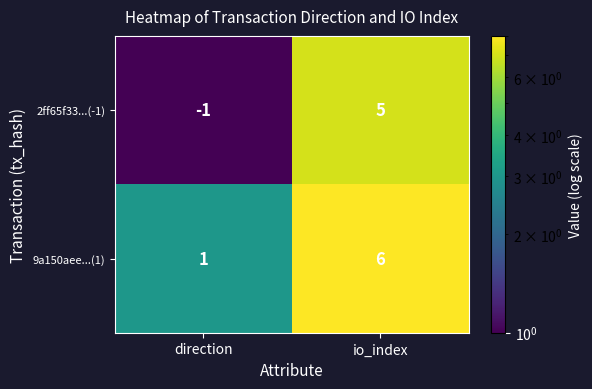

Reading right to left, what are all the values shown in this chart?

2ff65f33...(-1): 5	-1
9a150aee...(1): 6	1